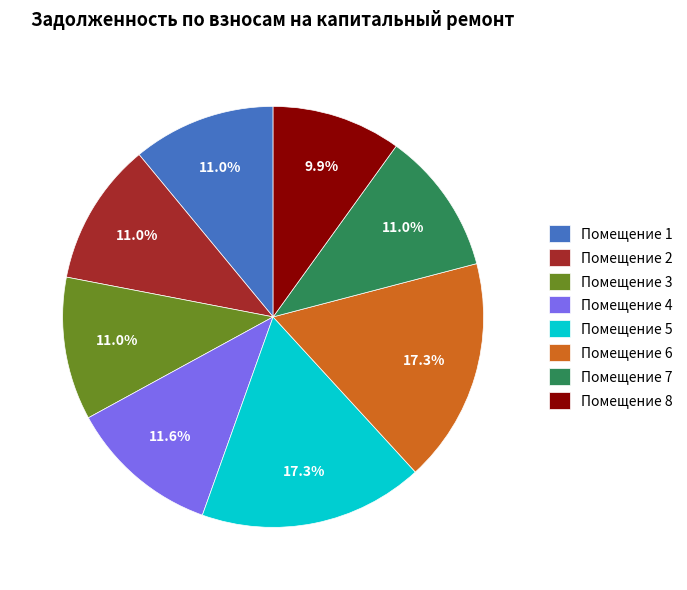

How many segments does this pie chart have?

8